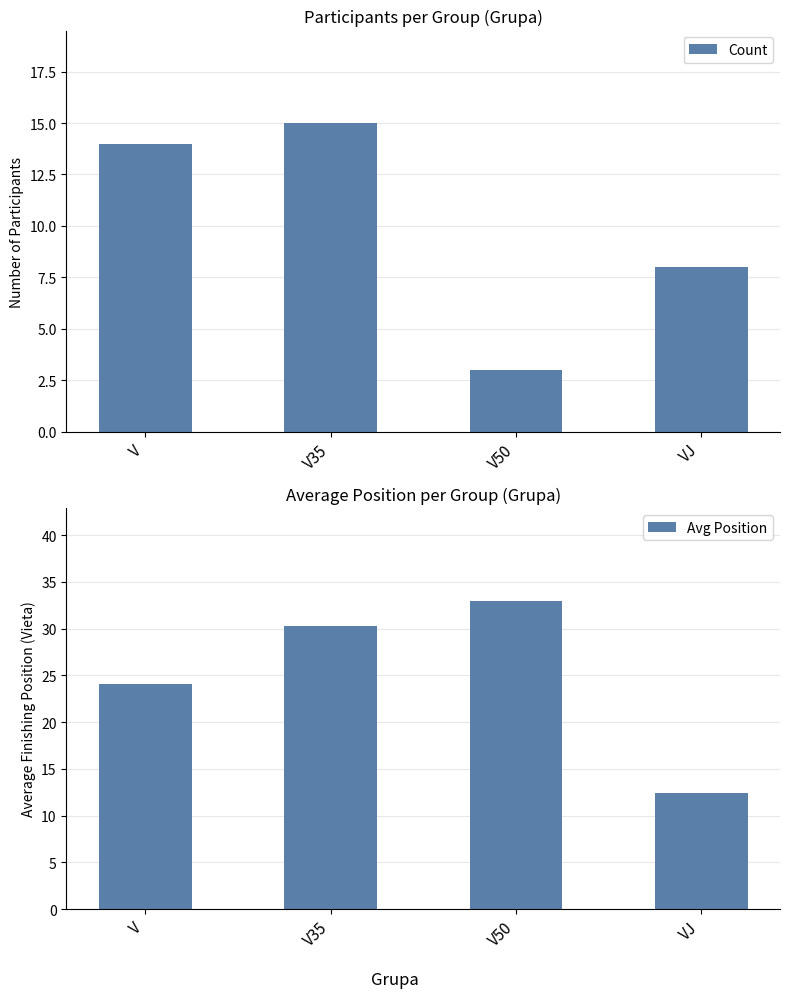

How many data points does each series have?

4